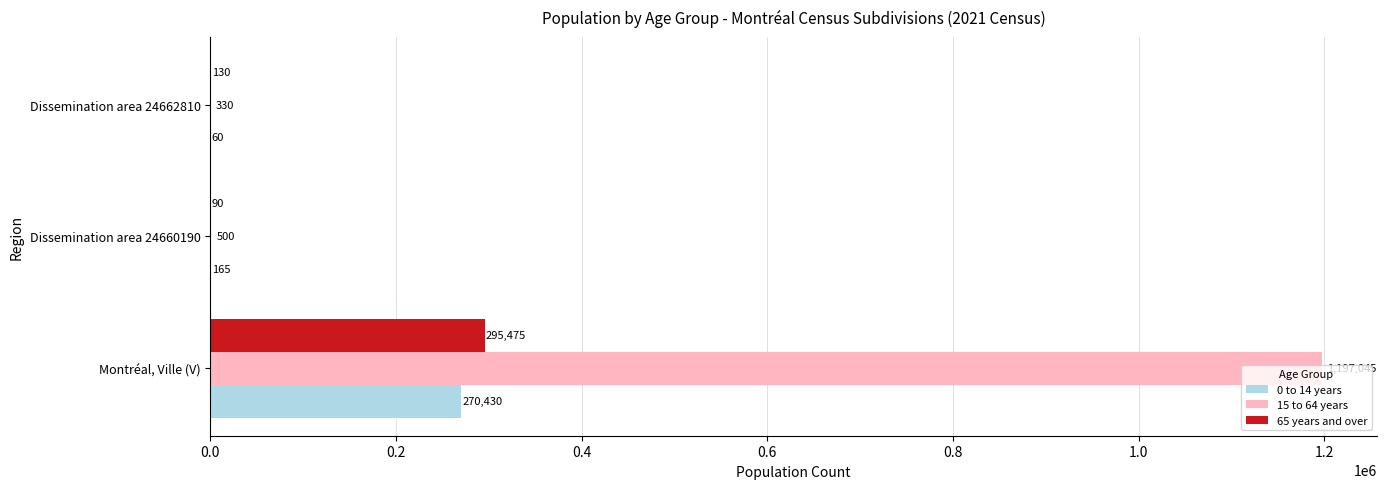

What is the sum of all 15 to 64 years values?

1197875